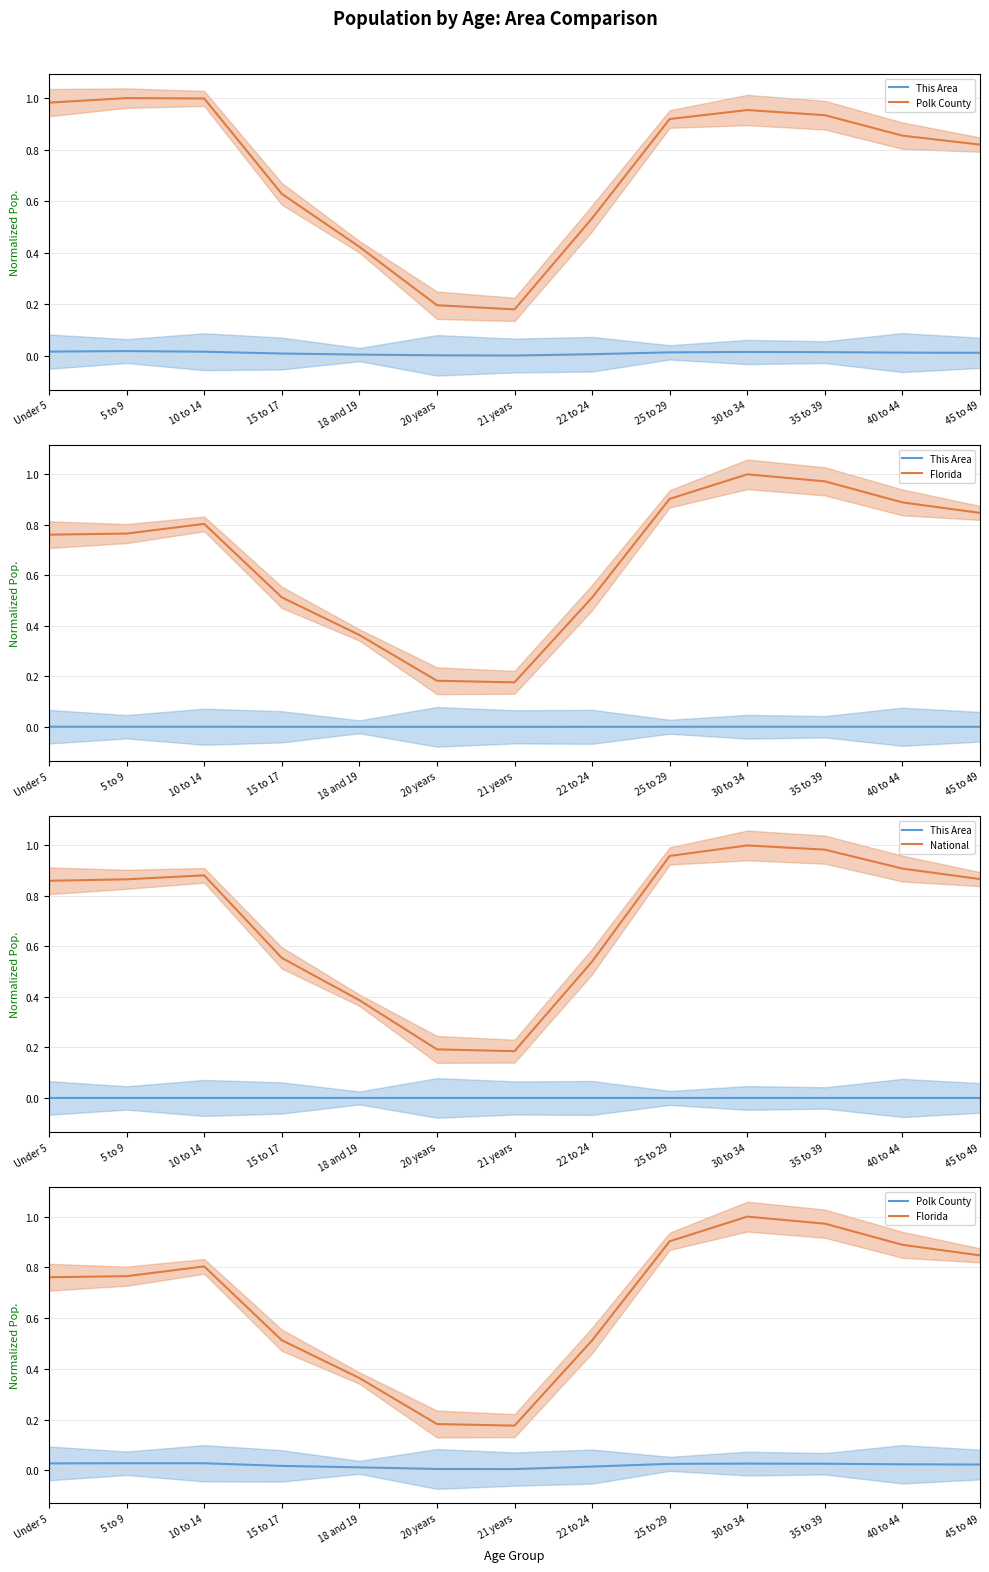

Which series has the largest total across all categories?

National